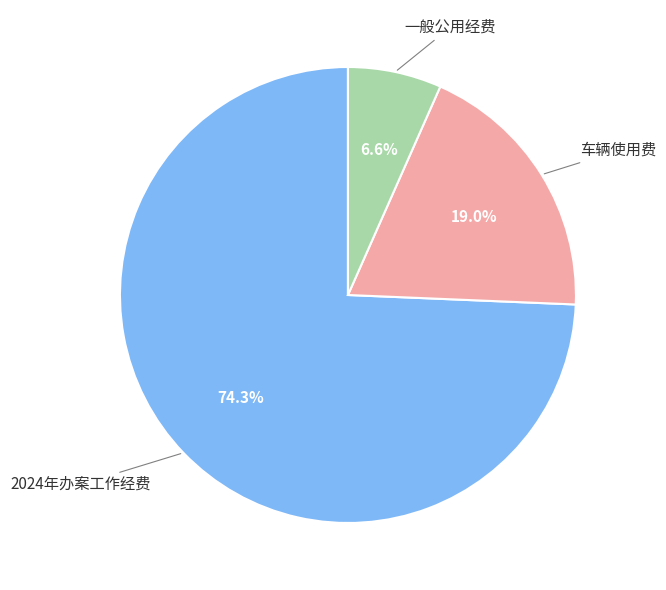

Which category has the smallest portion of the pie?

一般公用经费